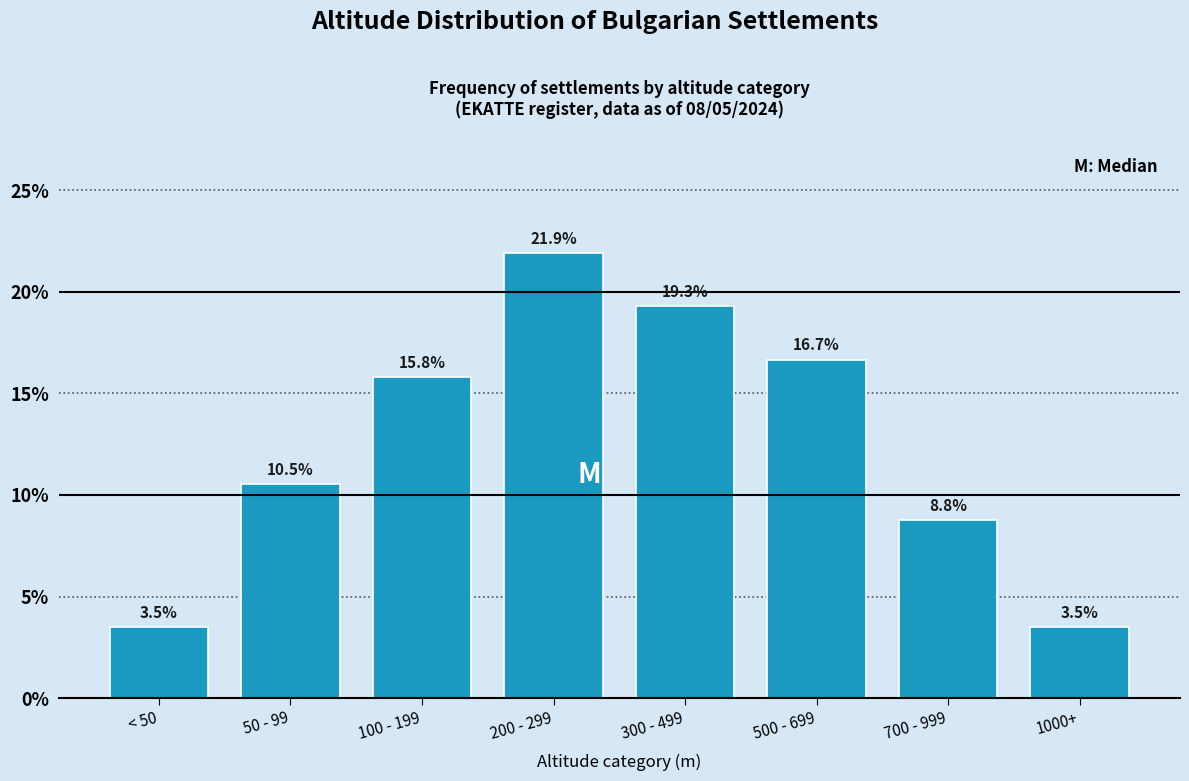

Reading right to left, what are all the values shown in this chart?

3.5	8.8	16.7	19.3	21.9	15.8	10.5	3.5